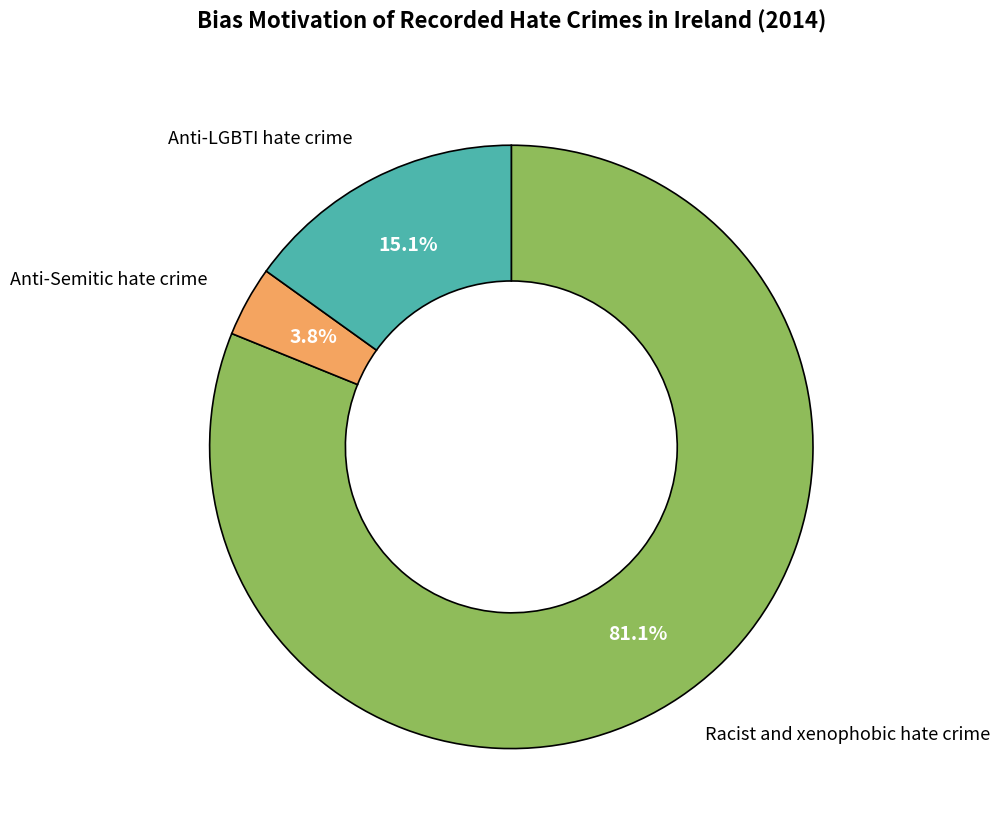

True or false: Racist and xenophobic hate crime accounts for 75% of the total.

False